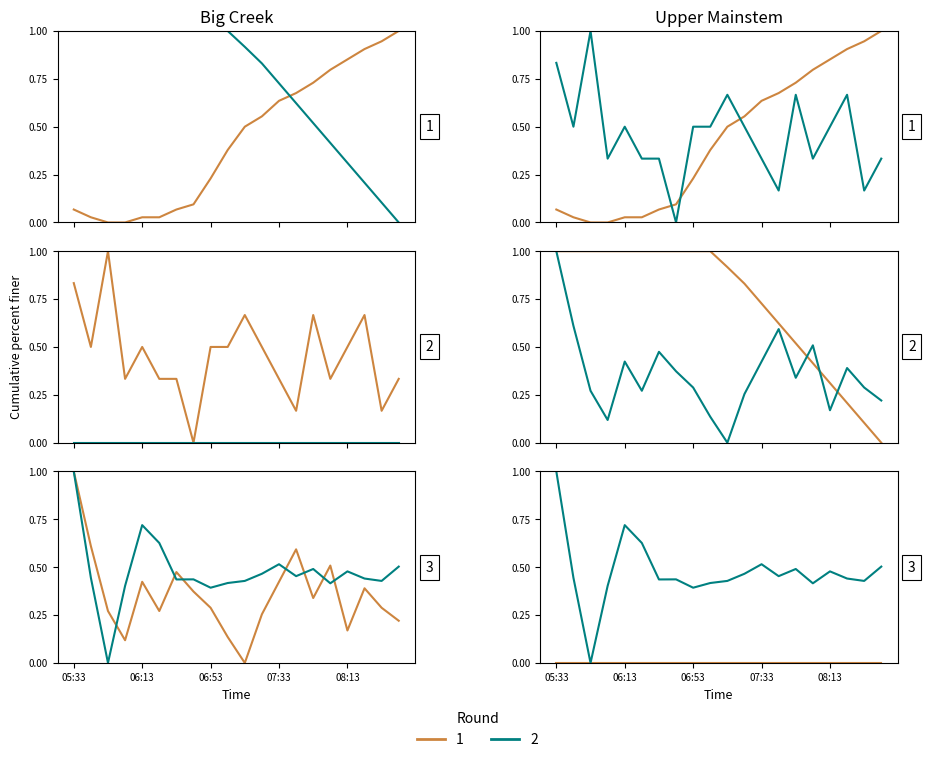

The value of Temp at 08:33 is 1.5. True or false?

False